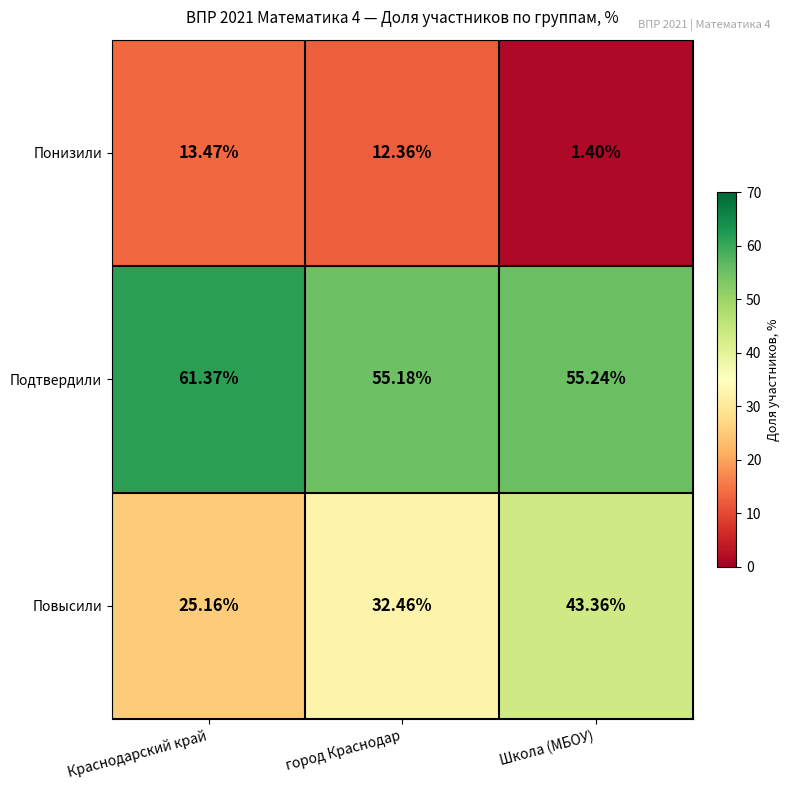

Is the value of Повысили at город Краснодар greater than the value of Понизили at Школа (МБОУ)?

Yes